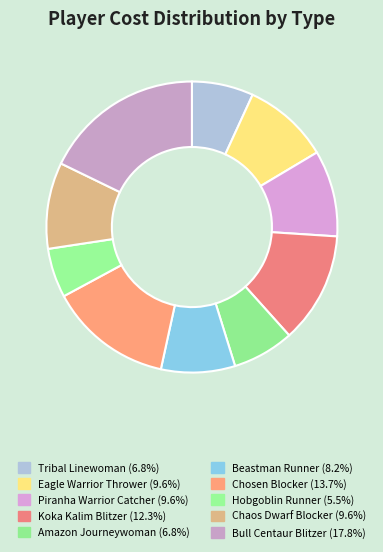

How many segments does this pie chart have?

10